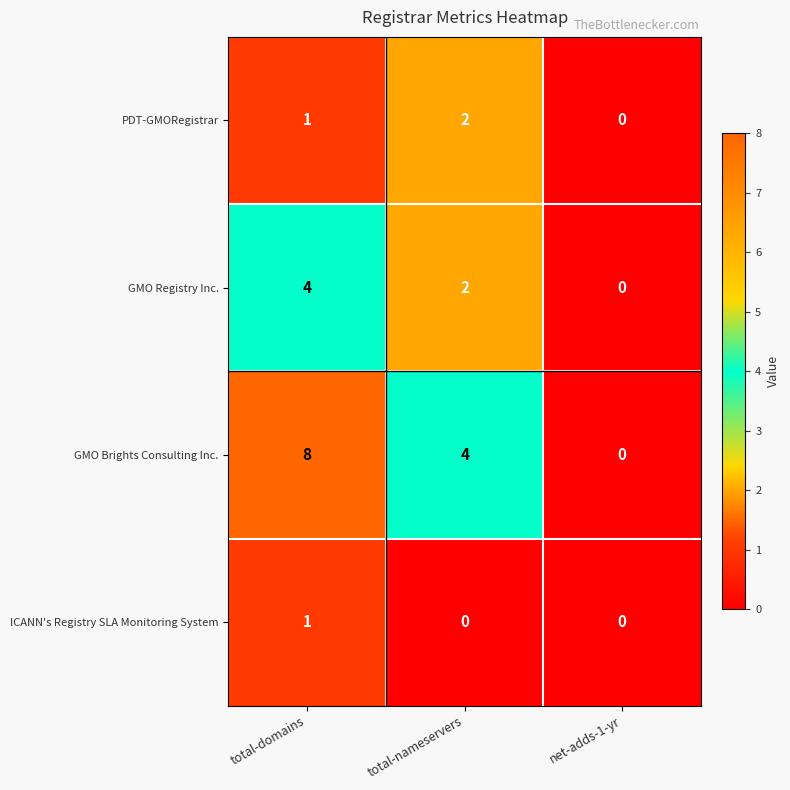

How many data points does each series have?

3